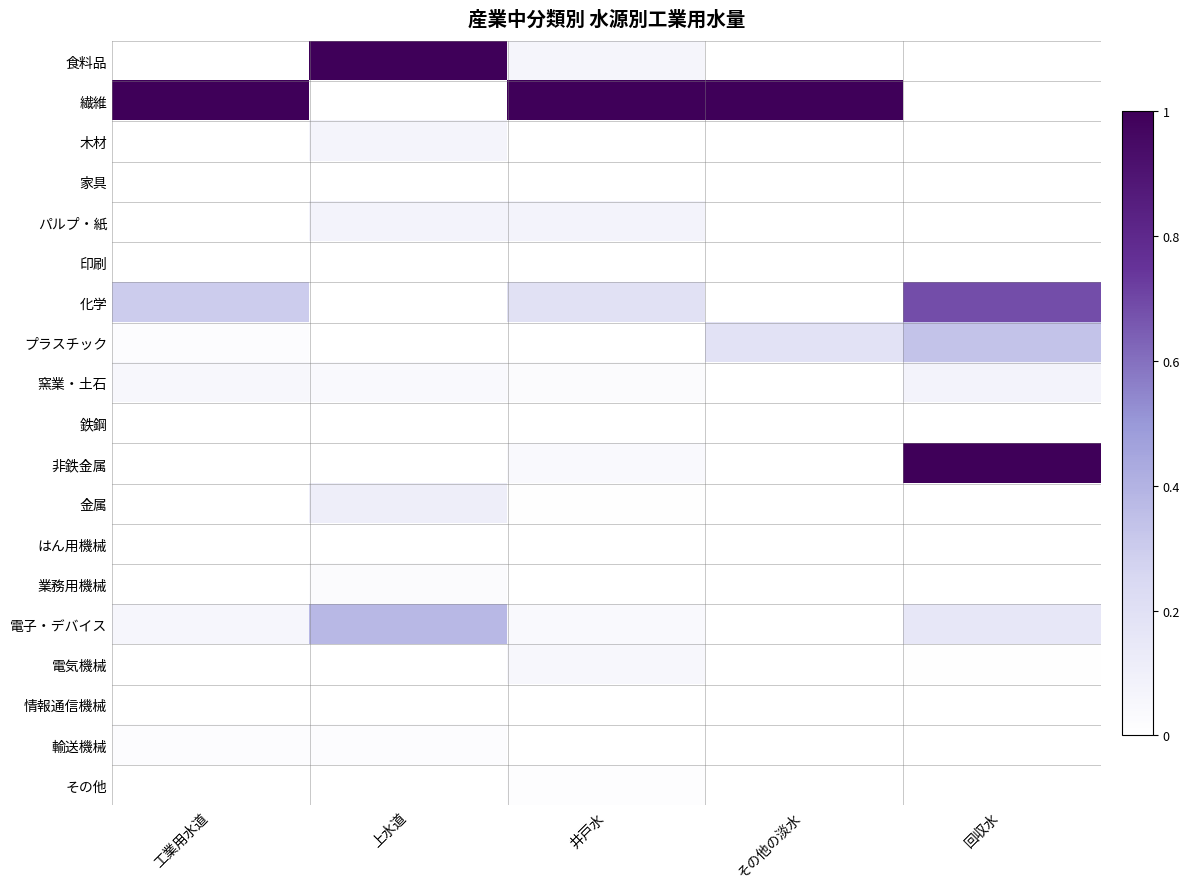

At which category is the sum across all series the highest?

回収水